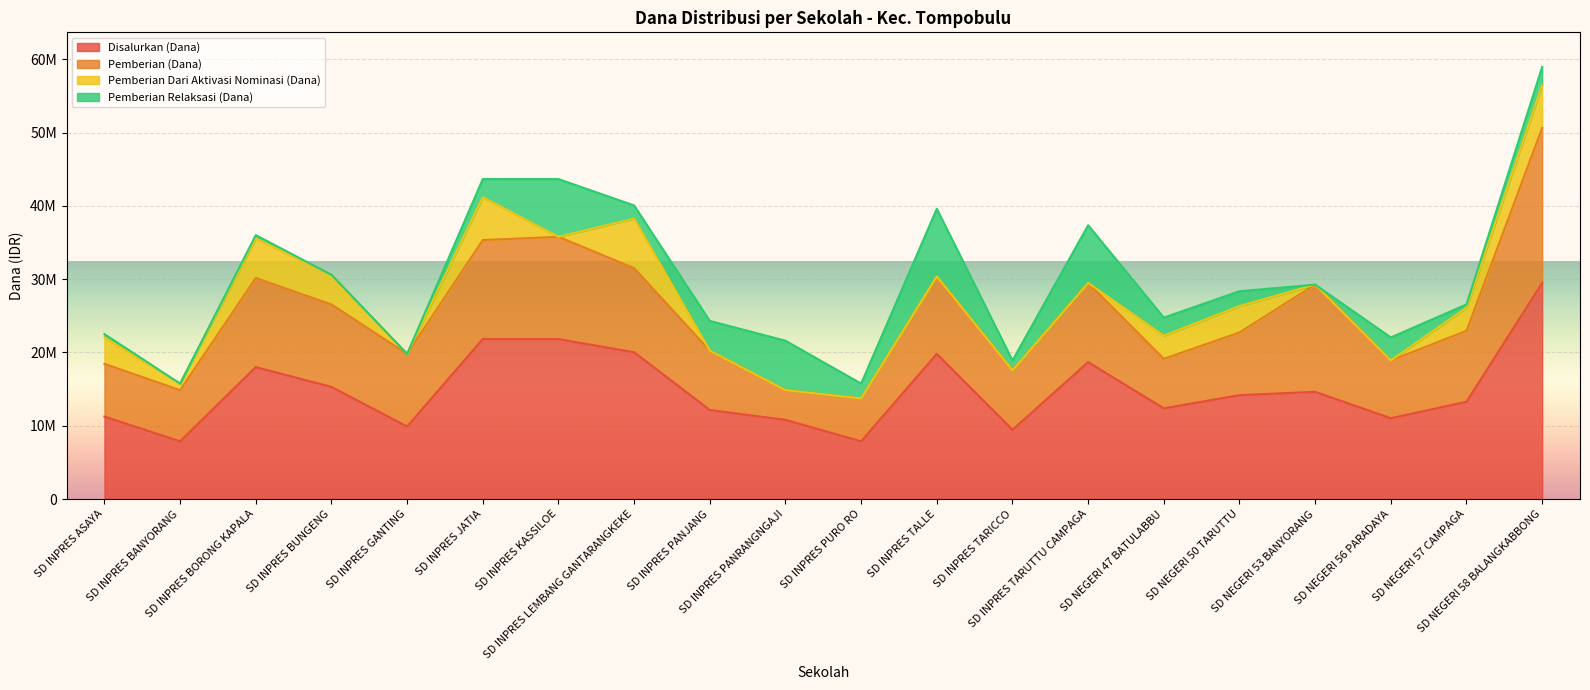

How many lines are shown in the chart?

4